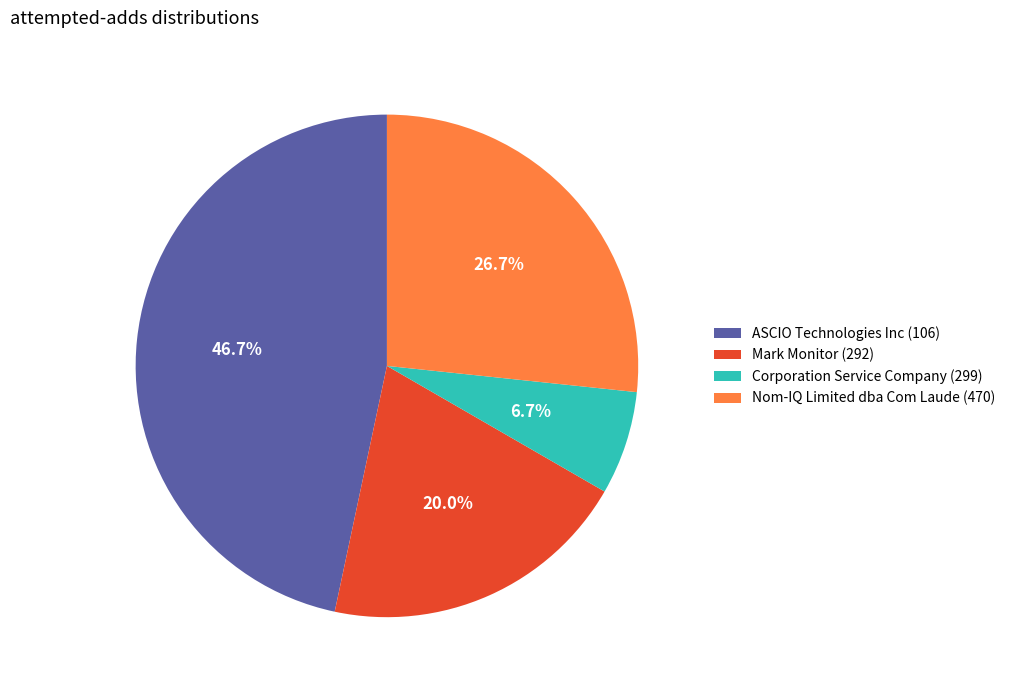

True or false: Nom-IQ Limited dba Com Laude (470) accounts for 27% of the total.

True